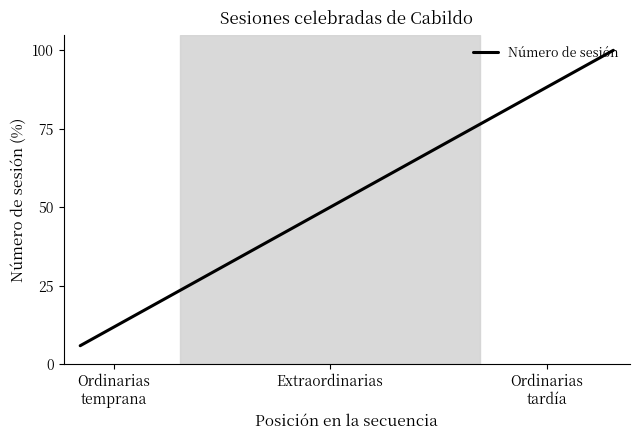

Reading left to right, extract all data points from this chart.

5.9	11.8	17.6	23.5	29.4	35.3	41.2	47.1	52.9	58.8	64.7	70.6	76.5	82.4	88.2	94.1	100.0